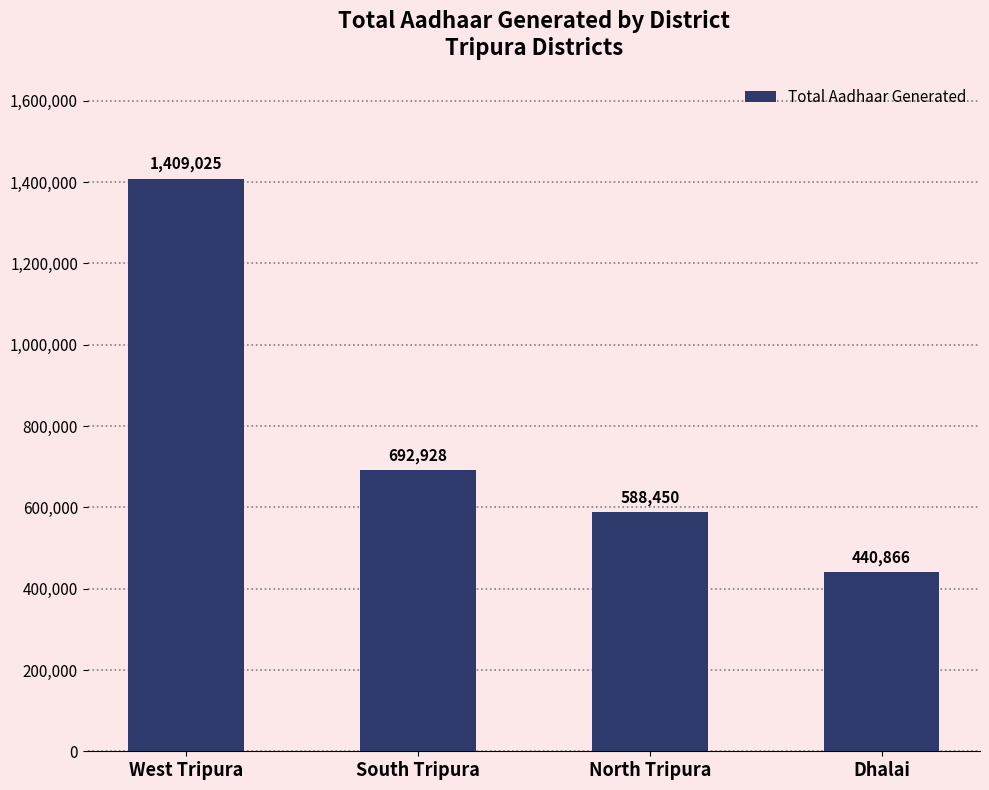

Reading left to right, what are all the values shown in this chart?

West Tripura=1409025	South Tripura=692928	North Tripura=588450	Dhalai=440866